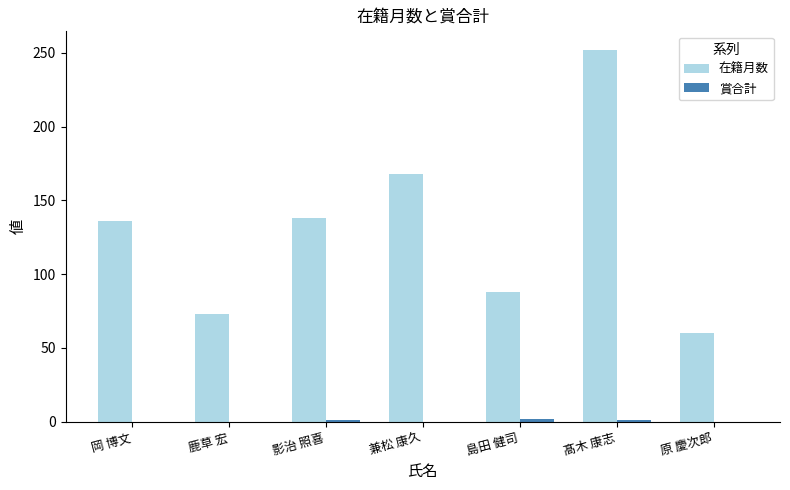

What is the total value across all series at 兼松 康久?

168